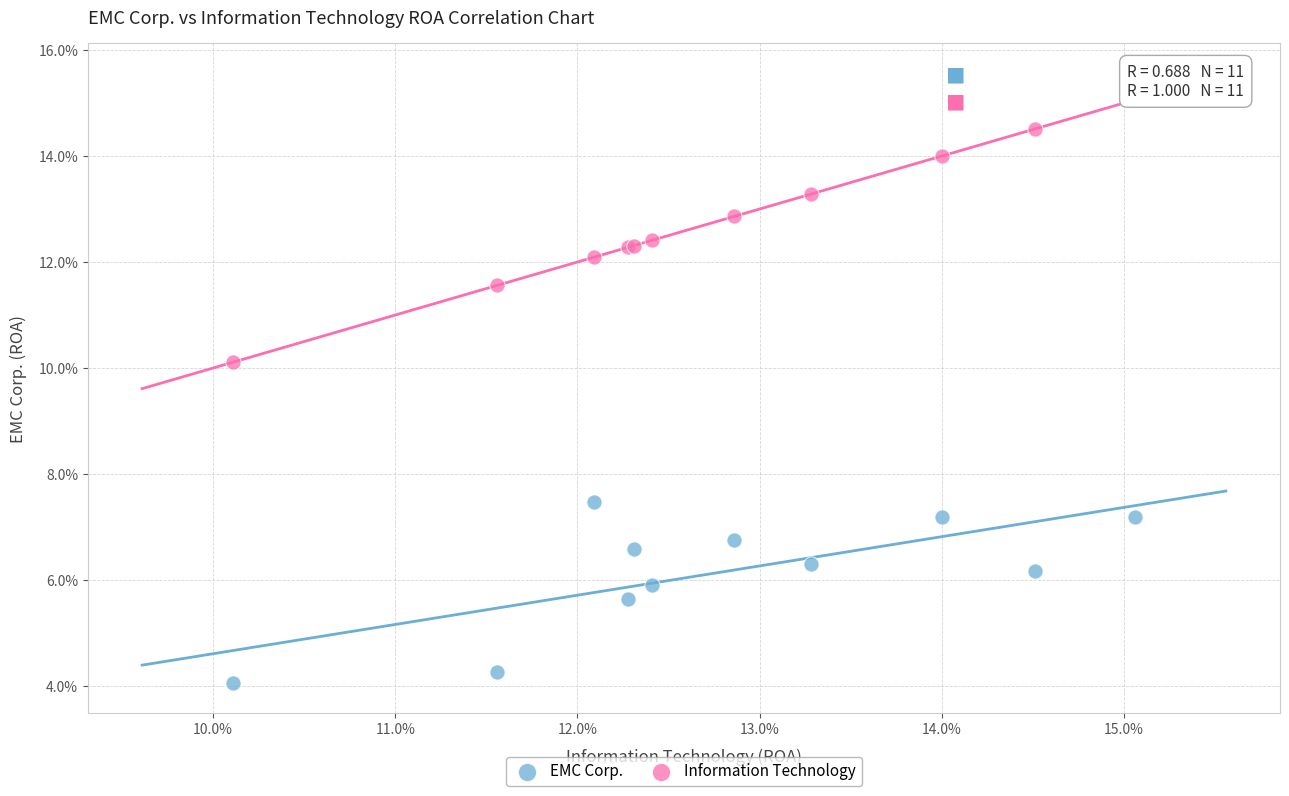

What are all the series names shown in the legend?

EMC Corp., Information Technology